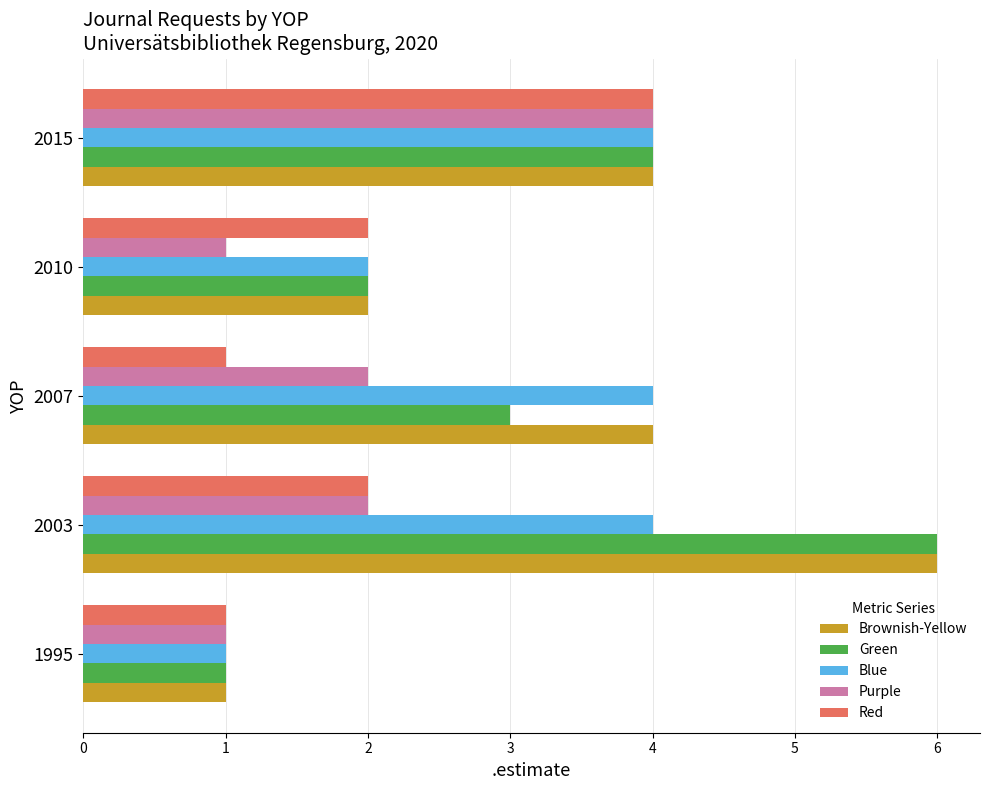

What is the total value across all series at 2003?

20